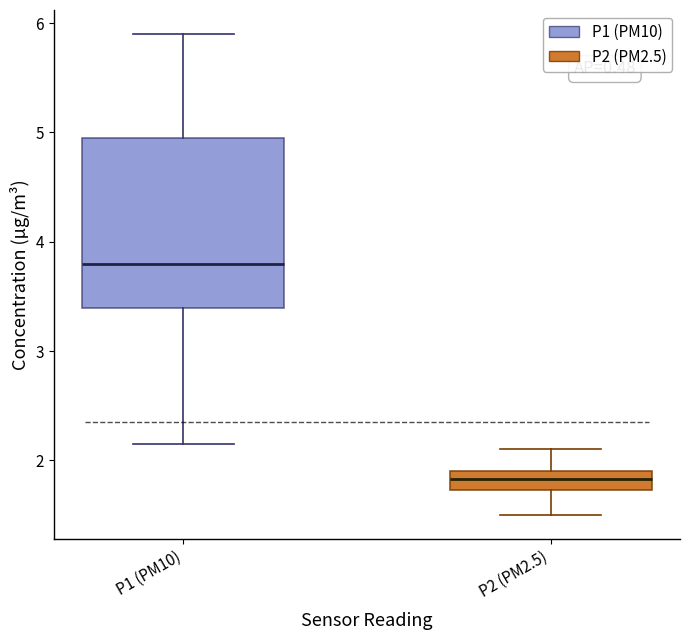

Which box has the lowest median line?

P2 (PM2.5)